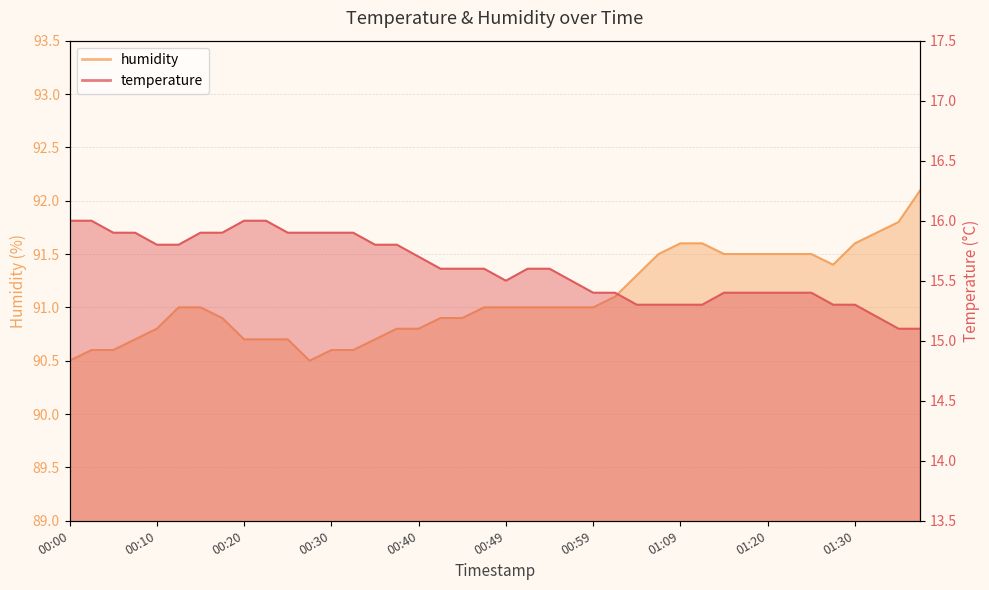

True or false: temperature has more than 0 interior local peaks.

False